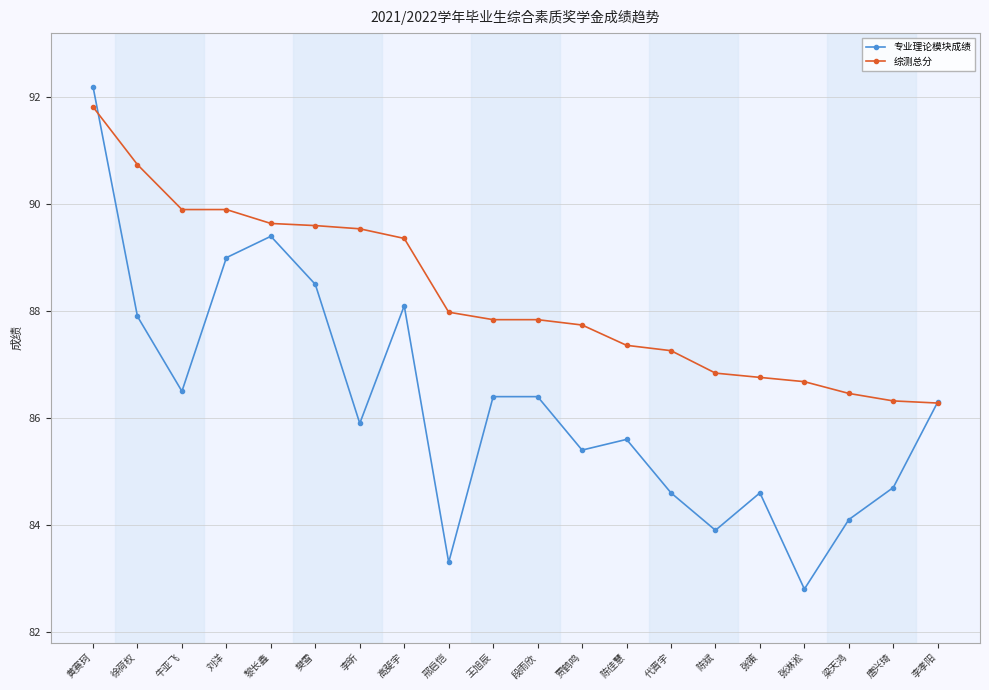

What is the spread (max minus min) of values at 段雨欣?

1.4